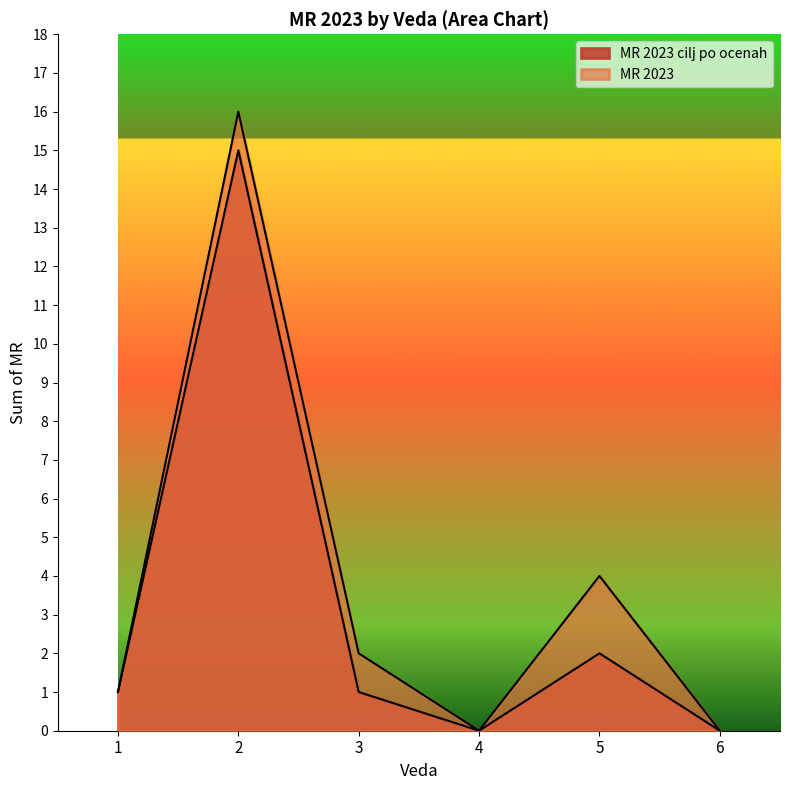

What are all the series names shown in the legend?

MR 2023, MR 2023 cilj po ocenah